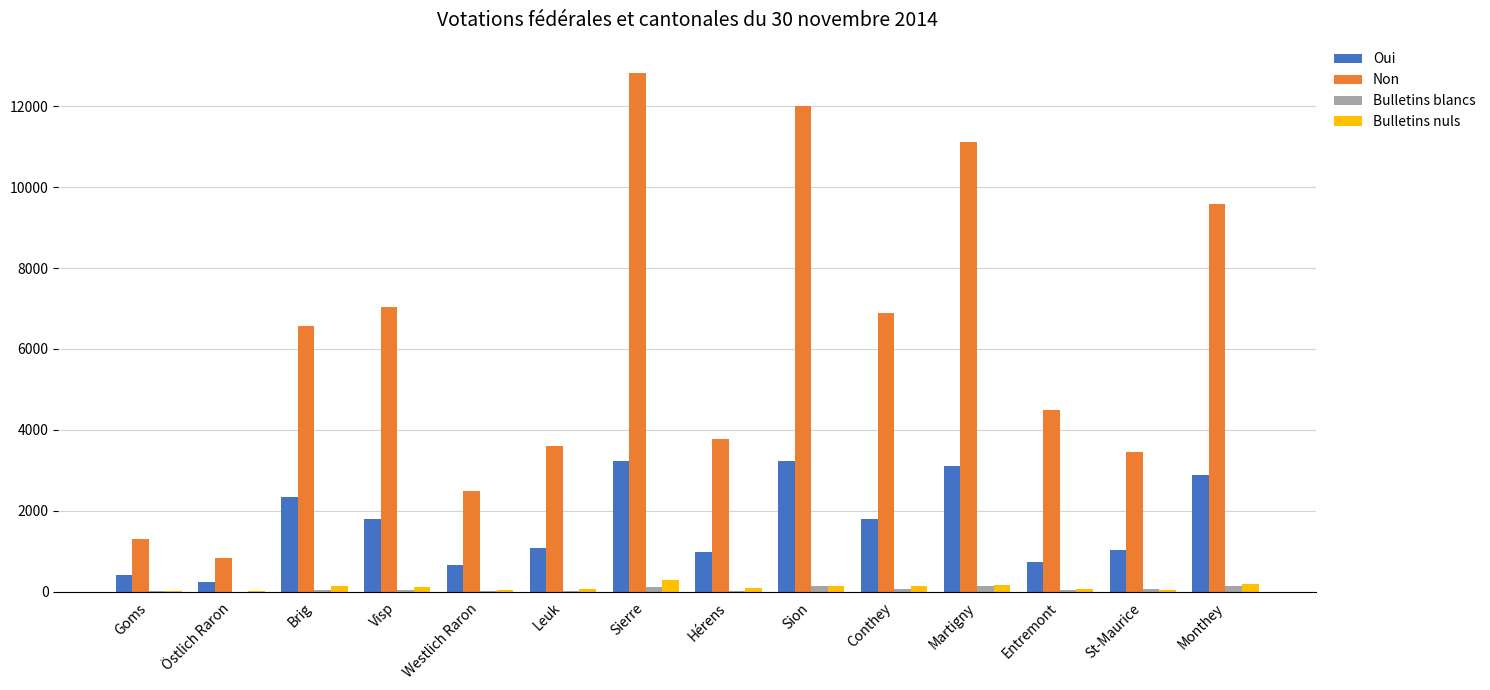

True or false: Non has a value of 3605 at Leuk.

True